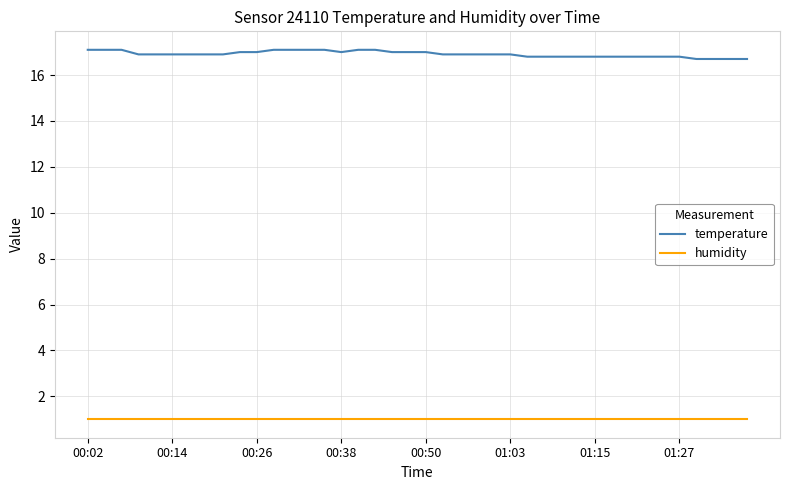

Which series has the largest total across all categories?

temperature